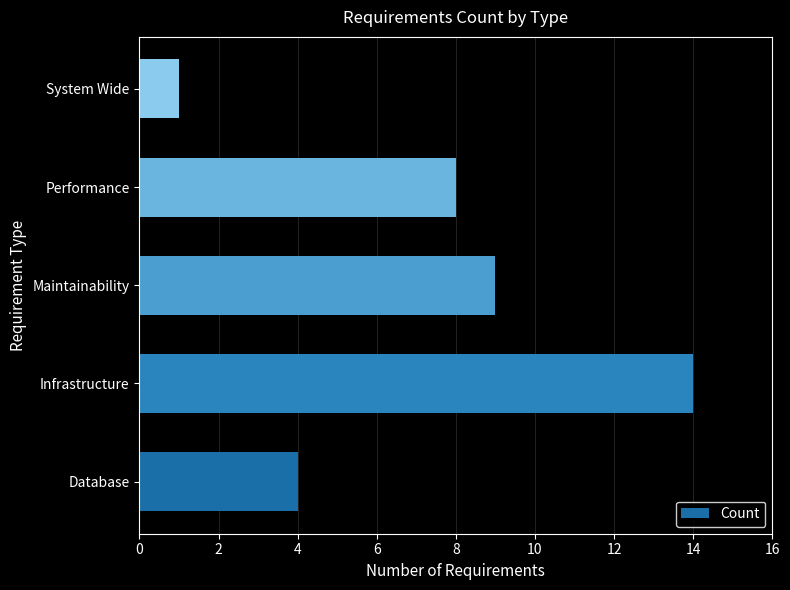

What is the difference between the maximum and minimum values?

13